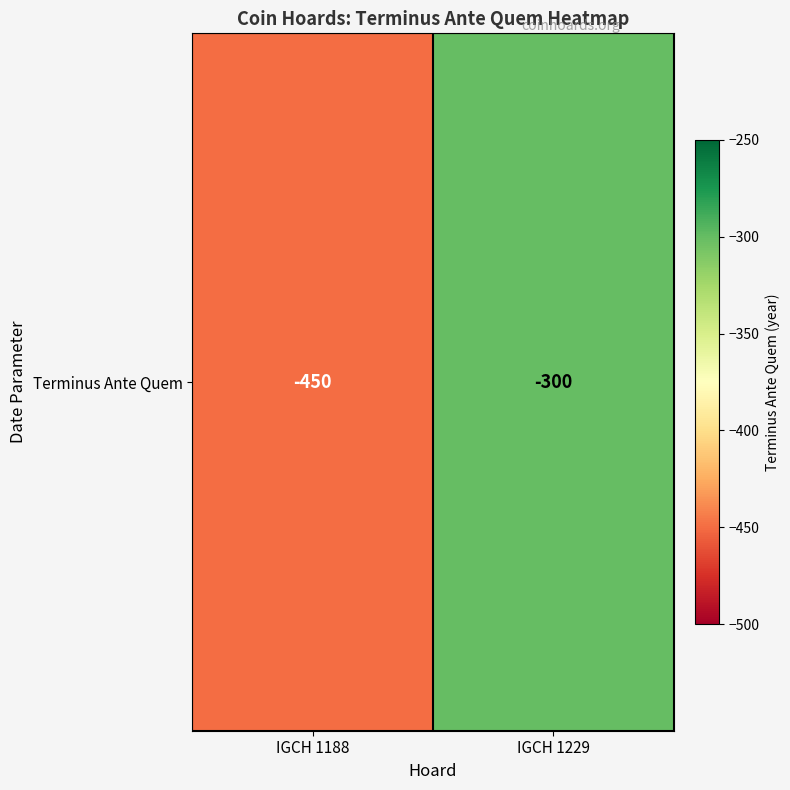

Reading left to right, transcribe all the data shown in this chart.

IGCH 1188=-450	IGCH 1229=-300